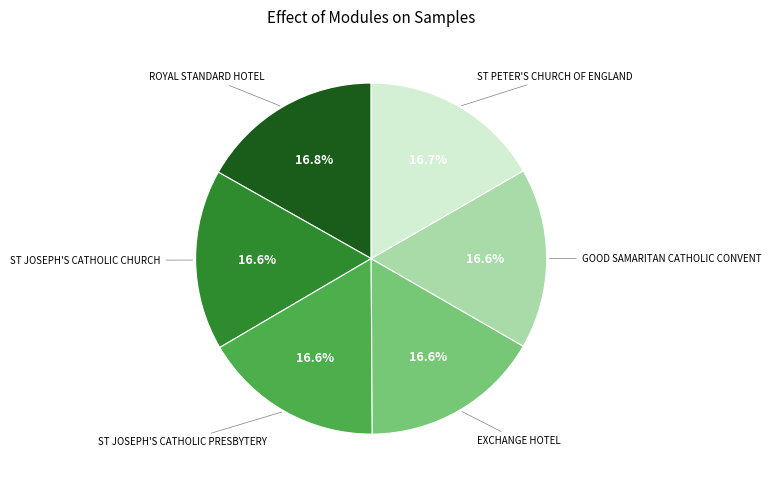

How many segments does this pie chart have?

6